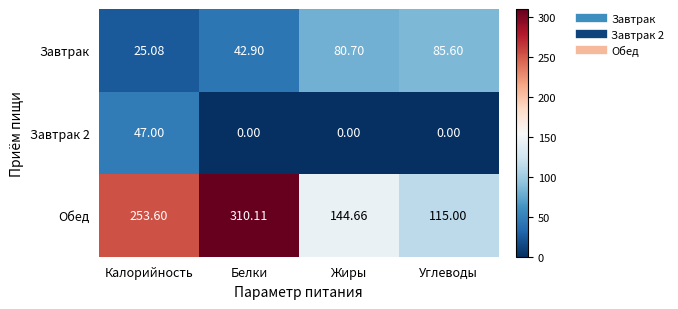

At which category is the sum across all series the highest?

Белки